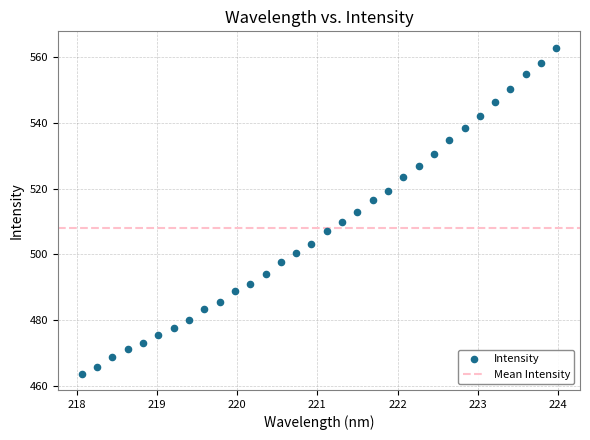

What is the range of X values (max minus min)?

5.9